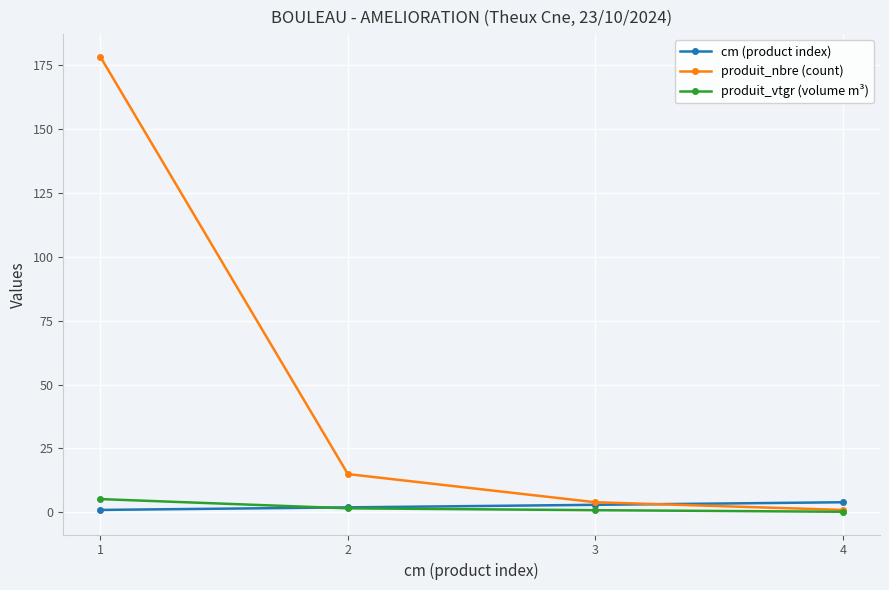

What is the greatest value displayed?

178.0